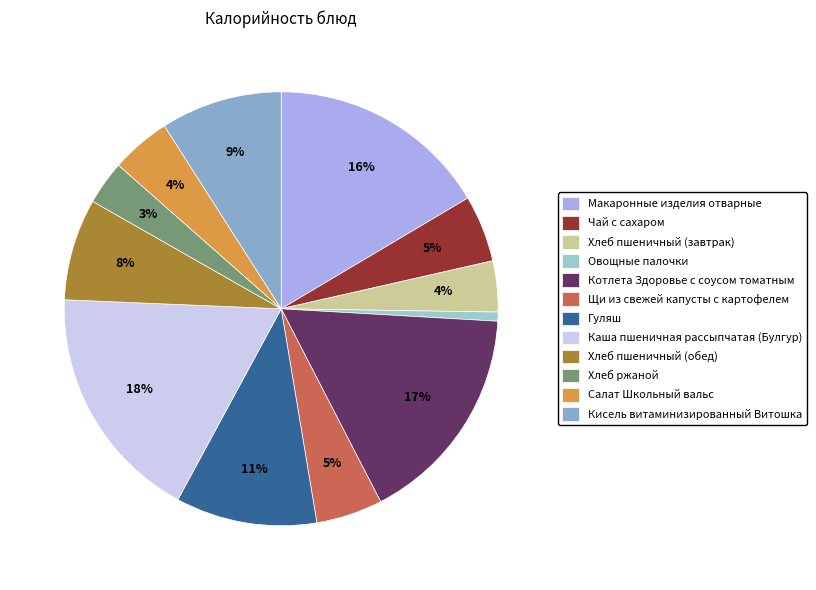

Rank the categories by value from highest to lowest.

Каша пшеничная рассыпчатая (Булгур), Котлета Здоровье с соусом томатным, Макаронные изделия отварные, Гуляш, Кисель витаминизированный Витошка, Хлеб пшеничный (обед), Чай с сахаром, Щи из свежей капусты с картофелем, Салат Школьный вальс, Хлеб пшеничный (завтрак), Хлеб ржаной, Овощные палочки